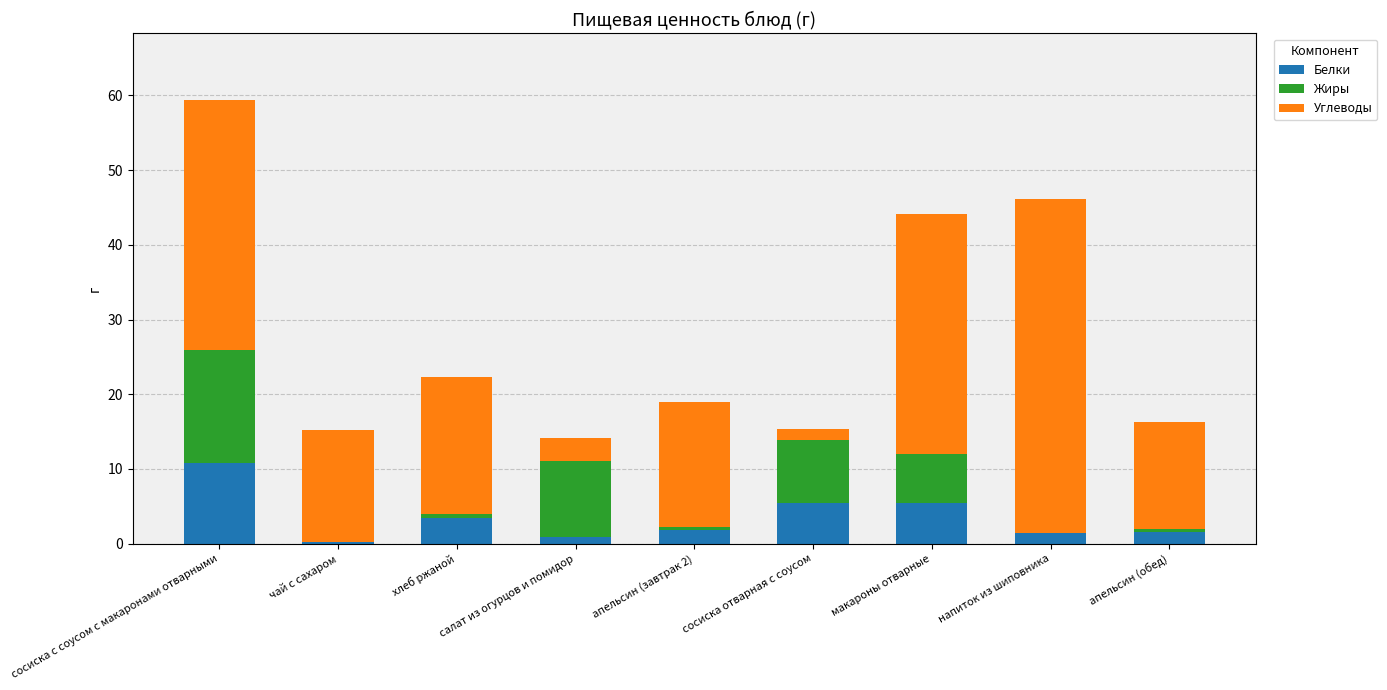

At which category is the sum across all series the highest?

сосиска с соусом с макаронами отварными